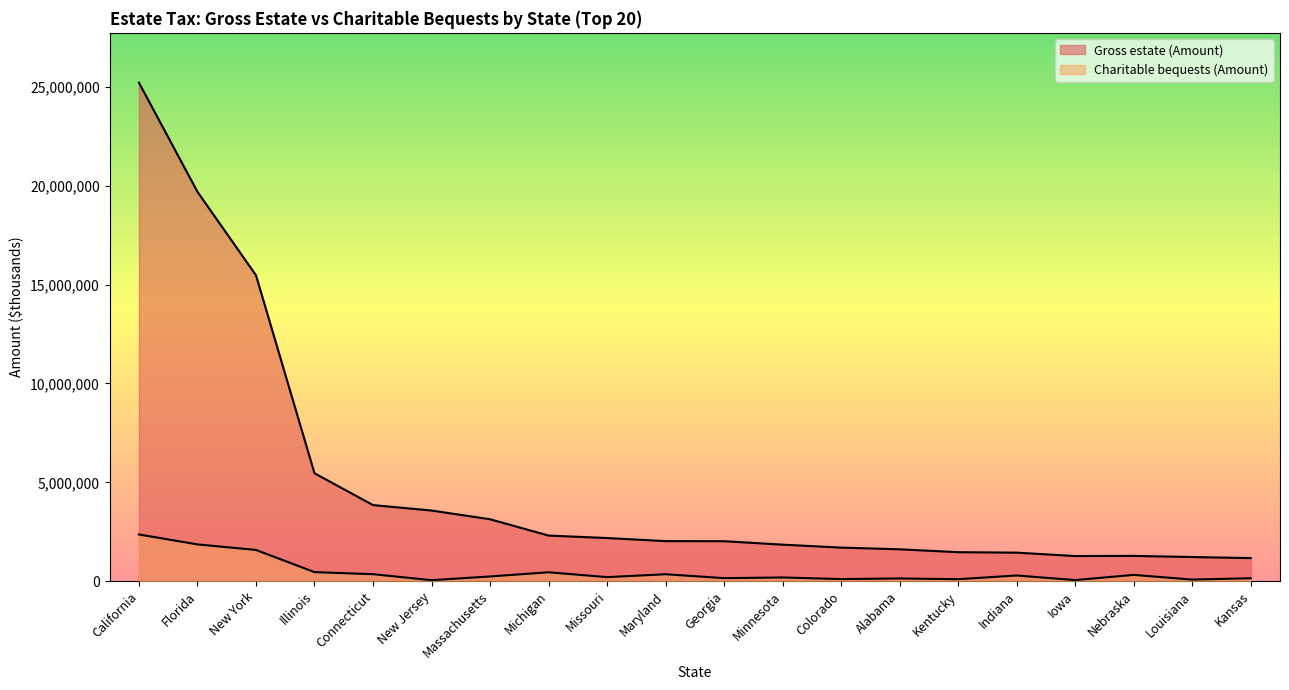

At which category does Gross estate (Amount) reach its first local peak?

Nebraska